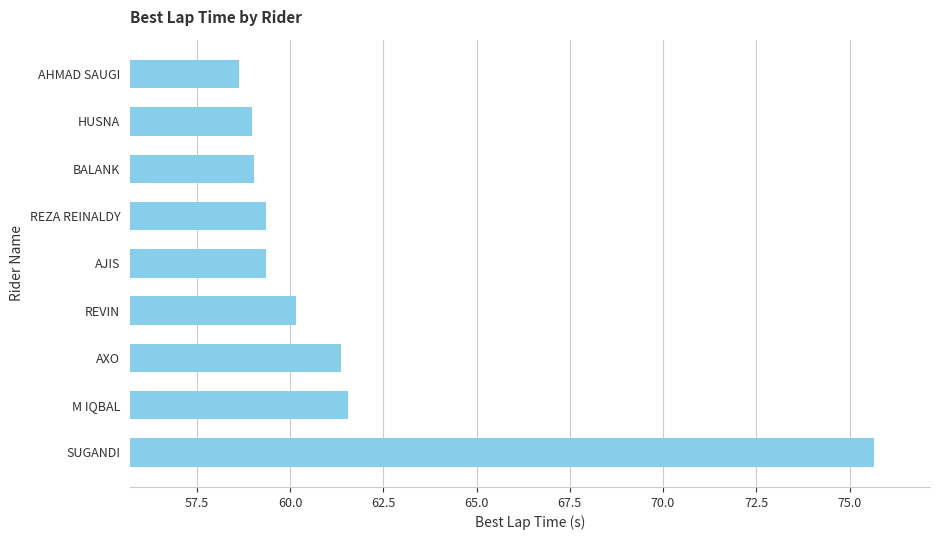

Does the chart contain stacked bars?

No